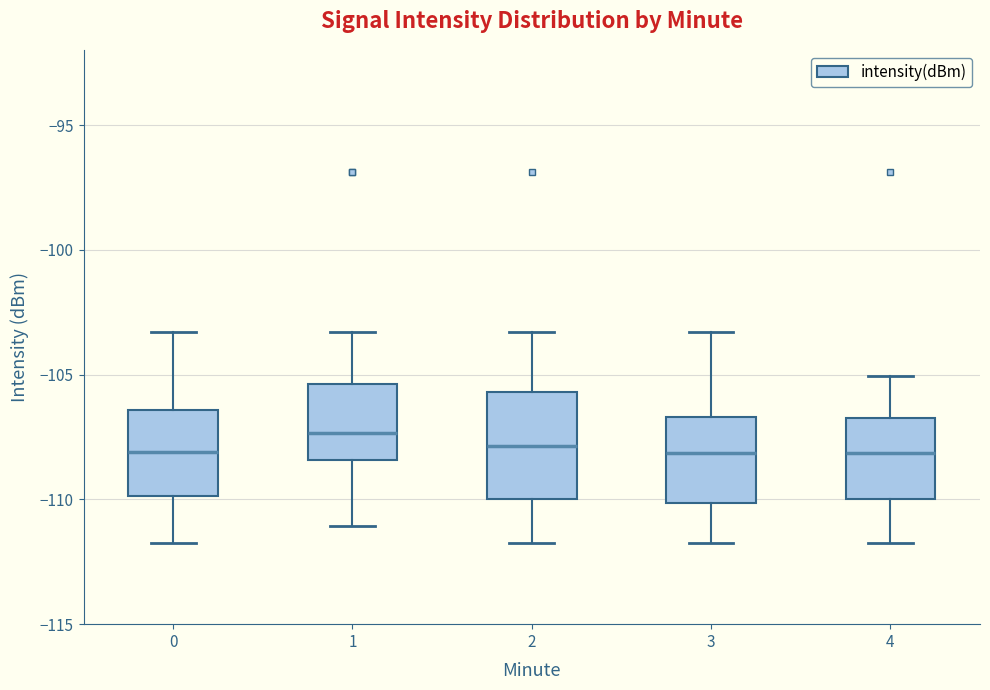

Which box has the highest median line?

1